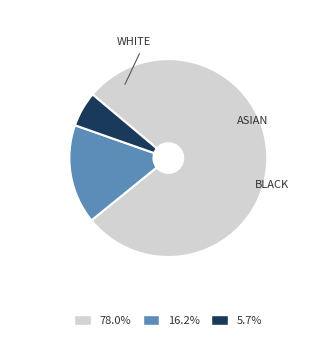

Is there any slice that represents more than half of the pie?

Yes